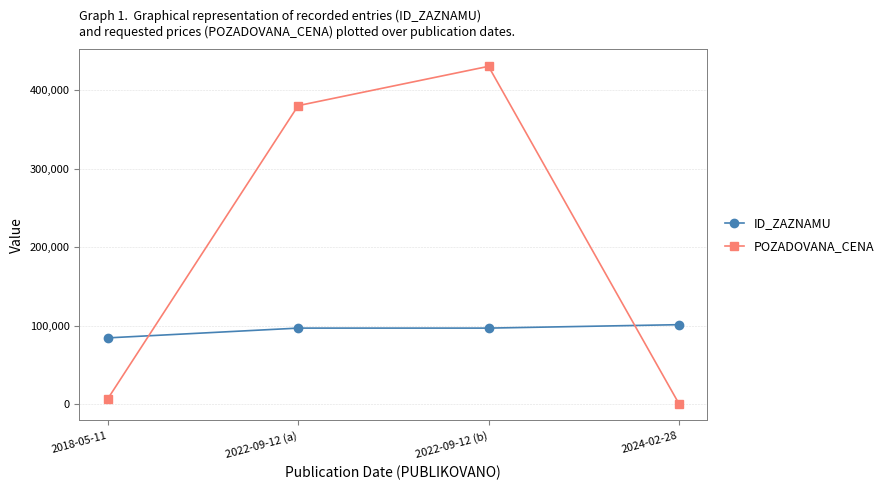

Rank the series by their maximum value, from highest to lowest.

POZADOVANA_CENA, ID_ZAZNAMU